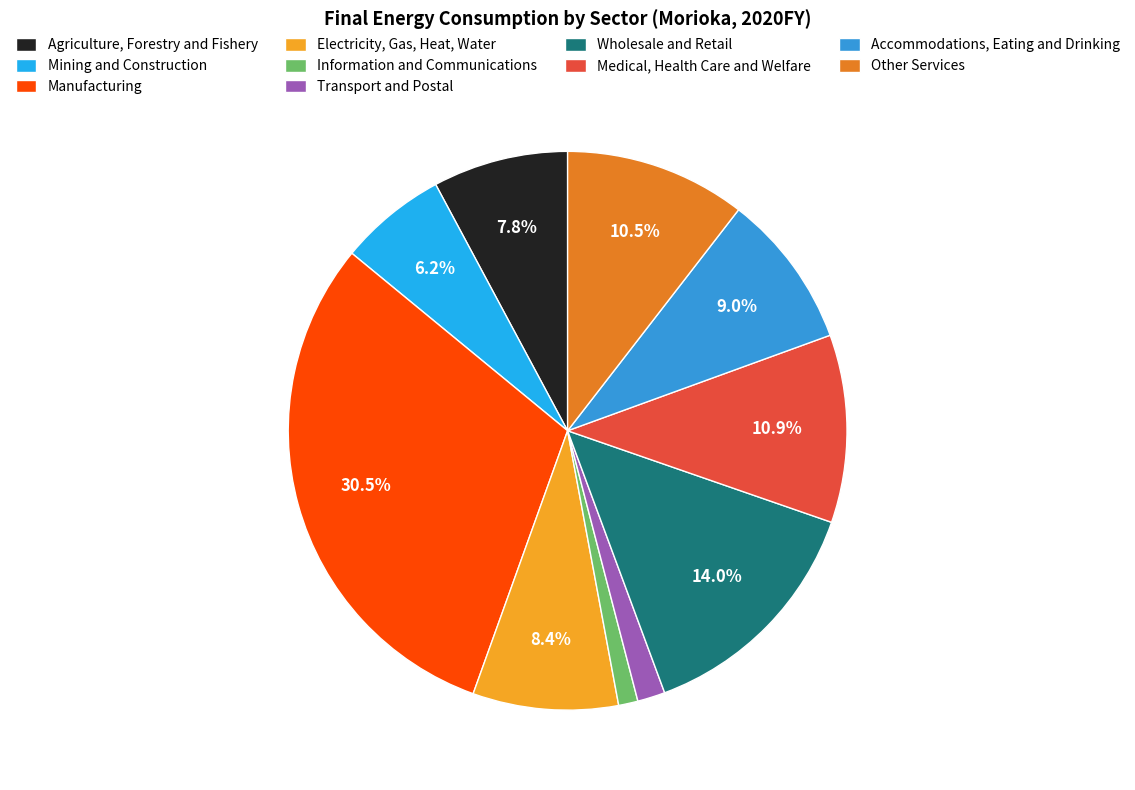

Combined, what portion of the pie is Manufacturing and Agriculture, Forestry and Fishery?

38.3%